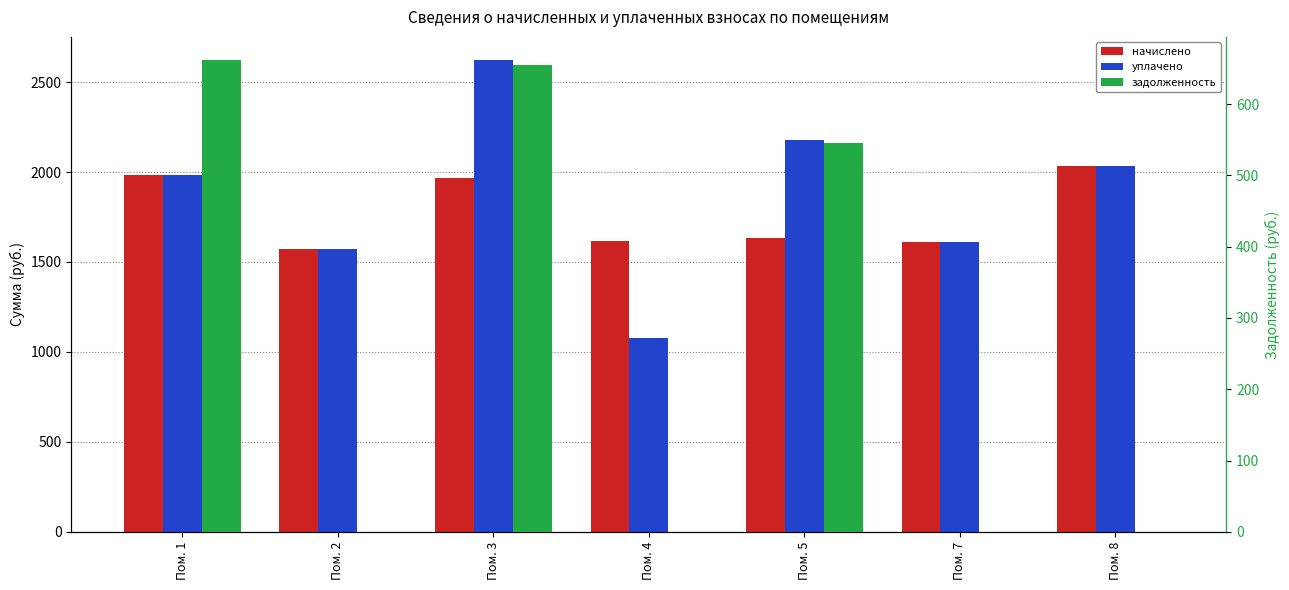

The начислено series shows 1983.3 at Пом. 1. True or false?

True